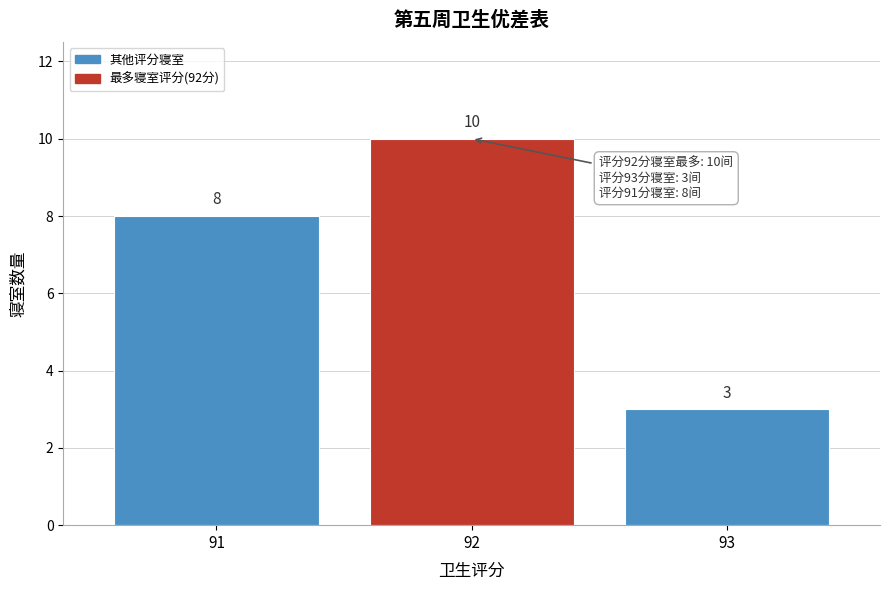

Reading left to right, transcribe all the data shown in this chart.

91=8	92=10	93=3